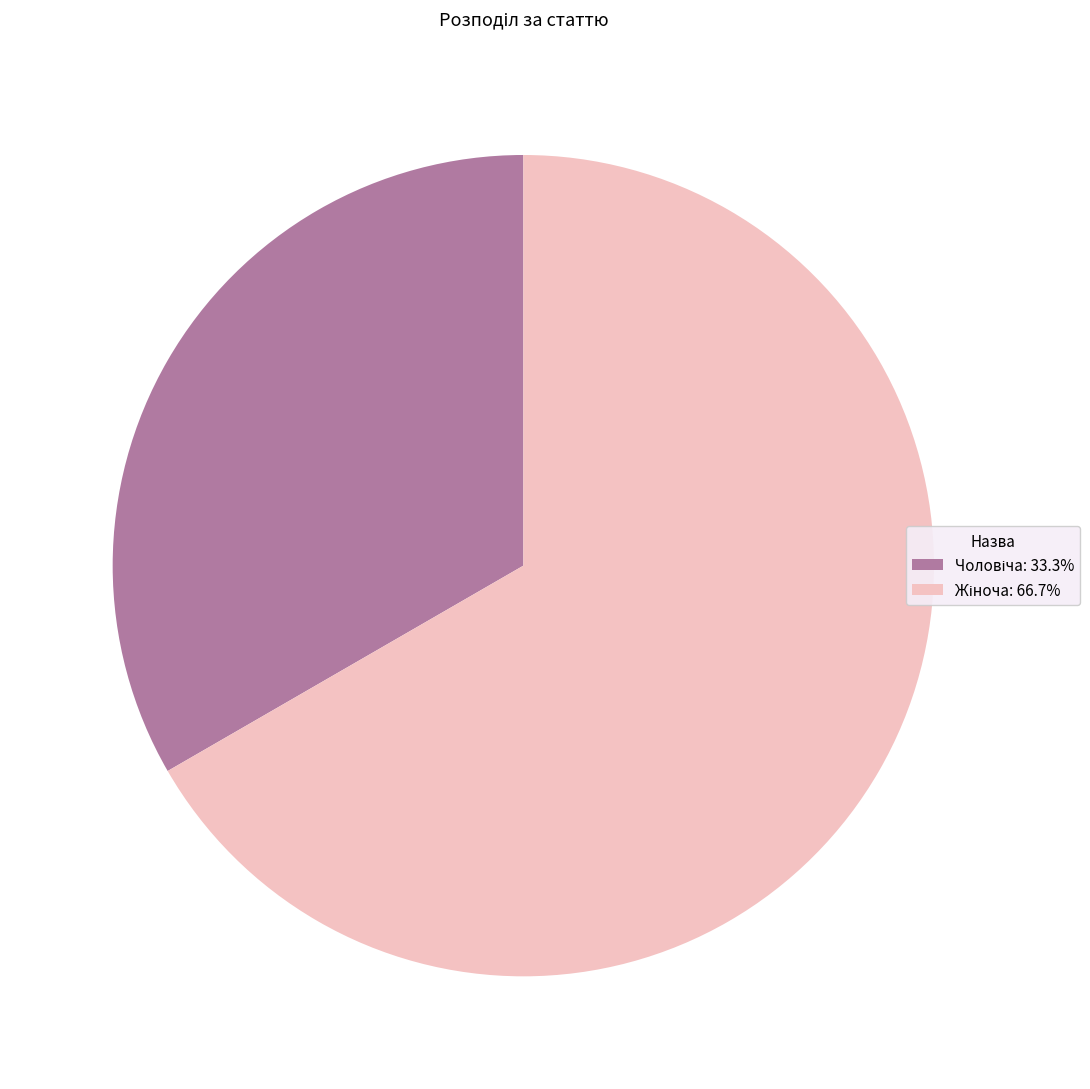

Is there any slice that represents more than half of the pie?

Yes